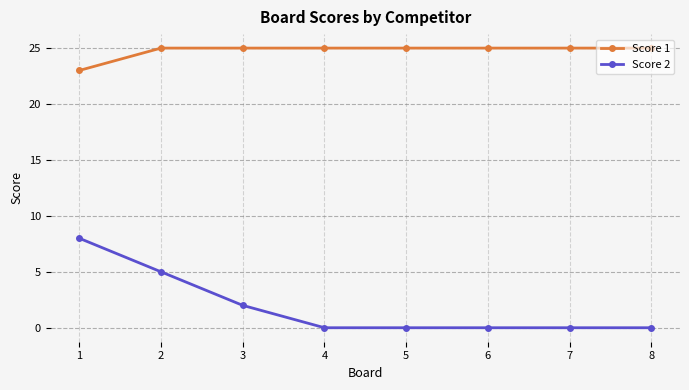

Rank the series by their average value, from highest to lowest.

Score 1, Score 2